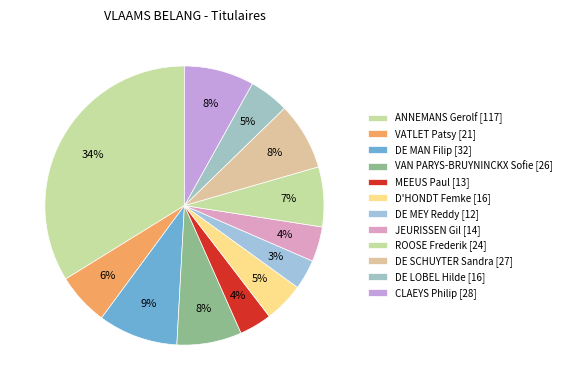

Does DE MEY Reddy represent more than half of the total?

No